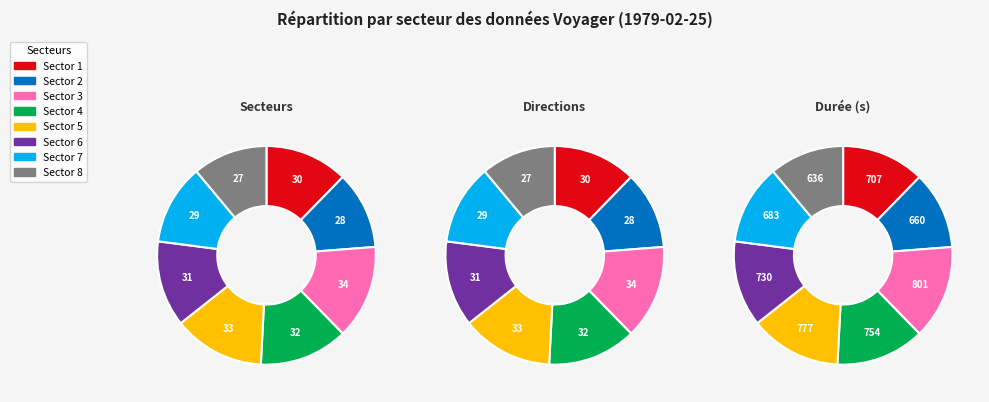

Do Sector 6 and Sector 7 together represent more than half of the pie?

No